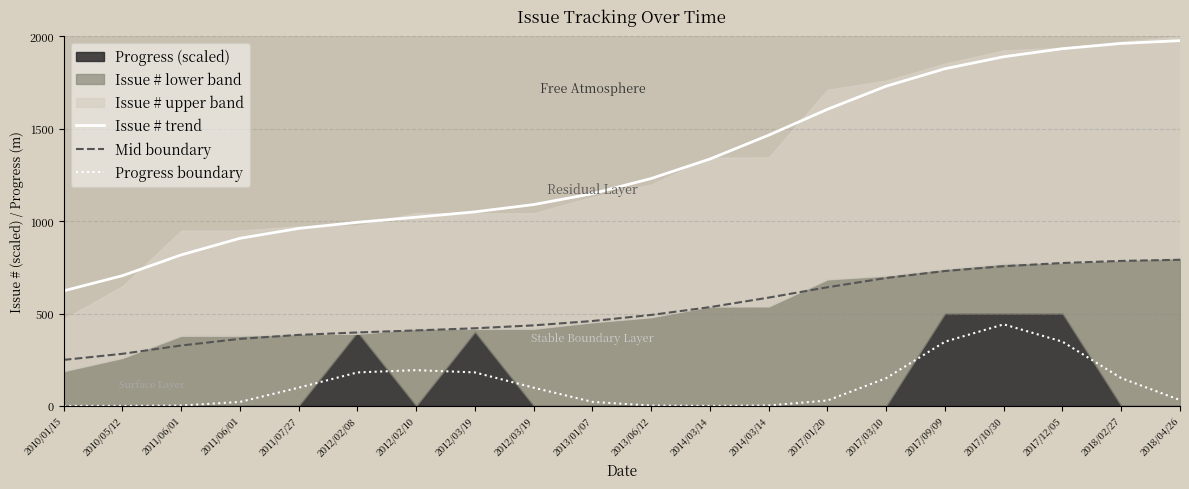

True or false: Issue # trend and Mid boundary cross at least once.

False